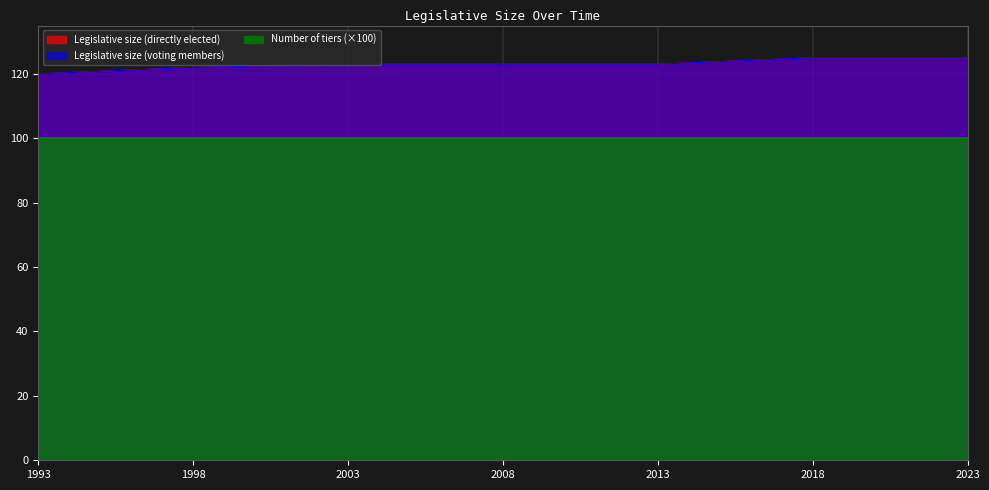

What is the difference between the Legislative size (directly elected) values at 2023 and 2003?

2